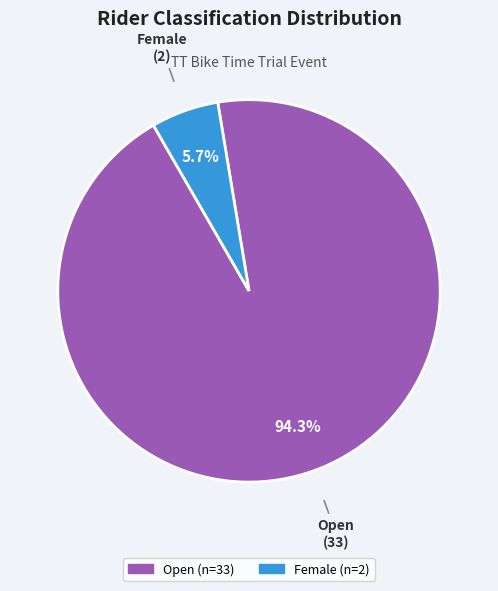

Does any single category account for the majority?

Yes